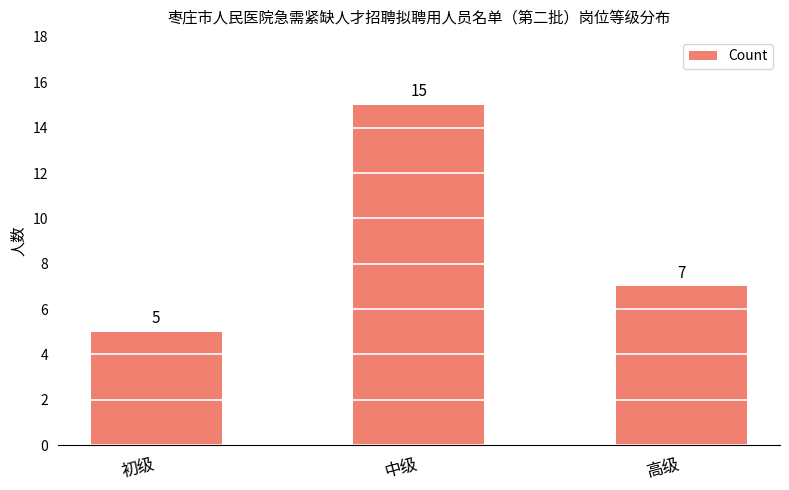

Reading left to right, what are all the values shown in this chart?

5	15	7